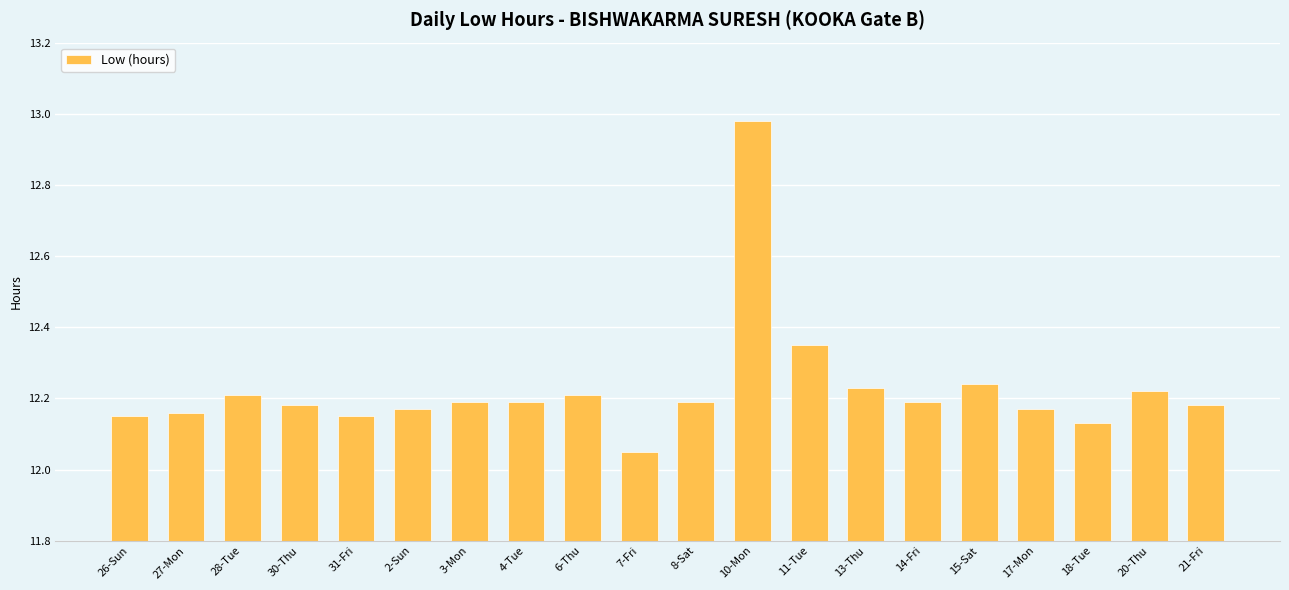

Which category has the lowest value across all series?

7-Fri